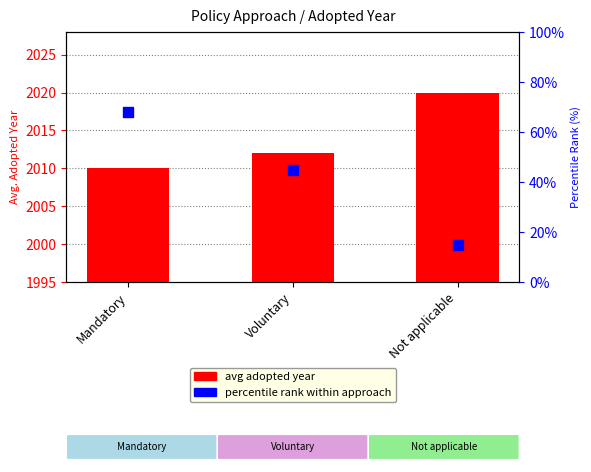

Which series contains the highest Y value?

avg adopted year